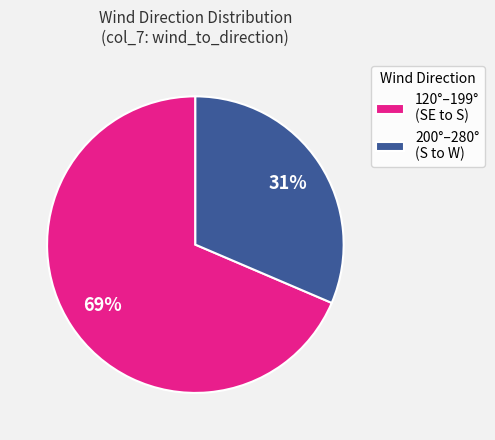

True or false: 200°–280° (S to W) accounts for 31% of the total.

True